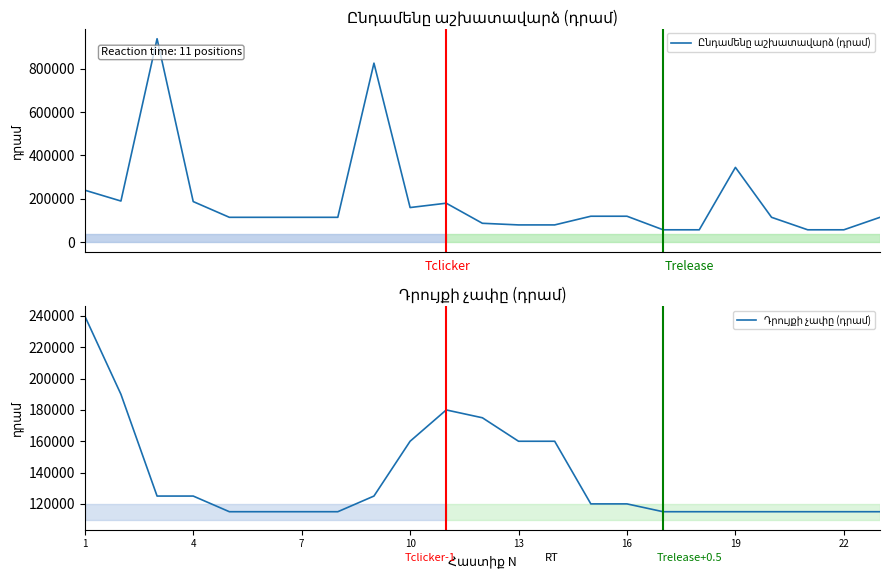

Is this an area chart (filled region under the line)?

No